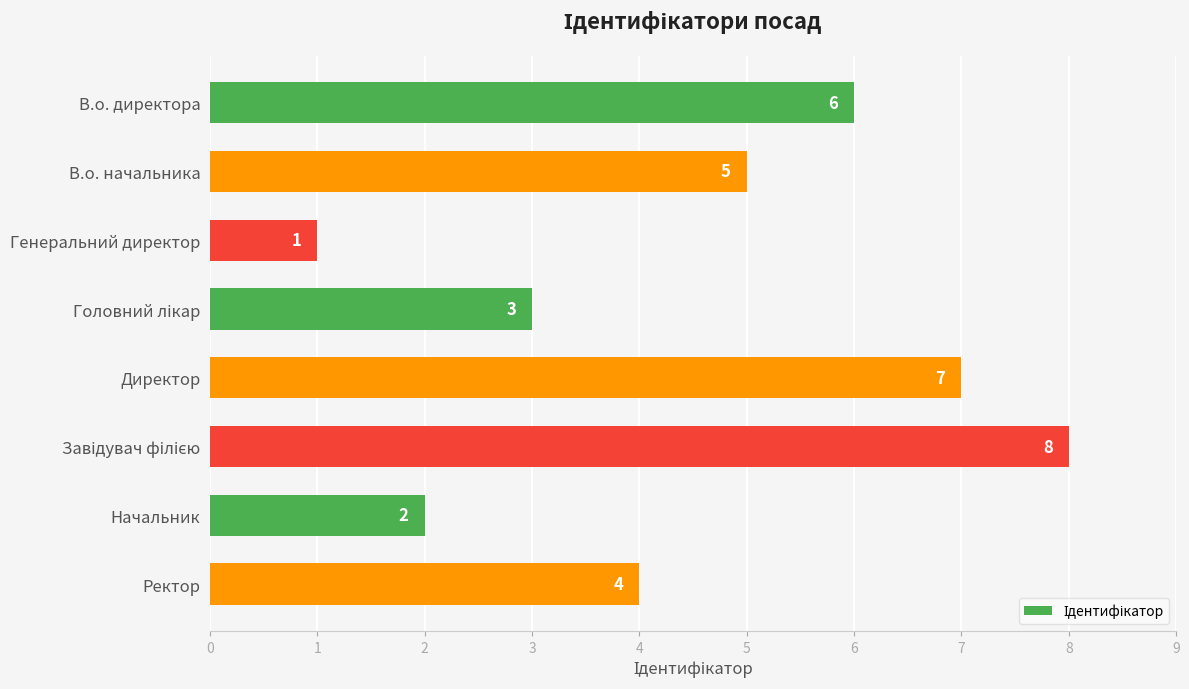

At which label is the value closest to 4?

Ректор